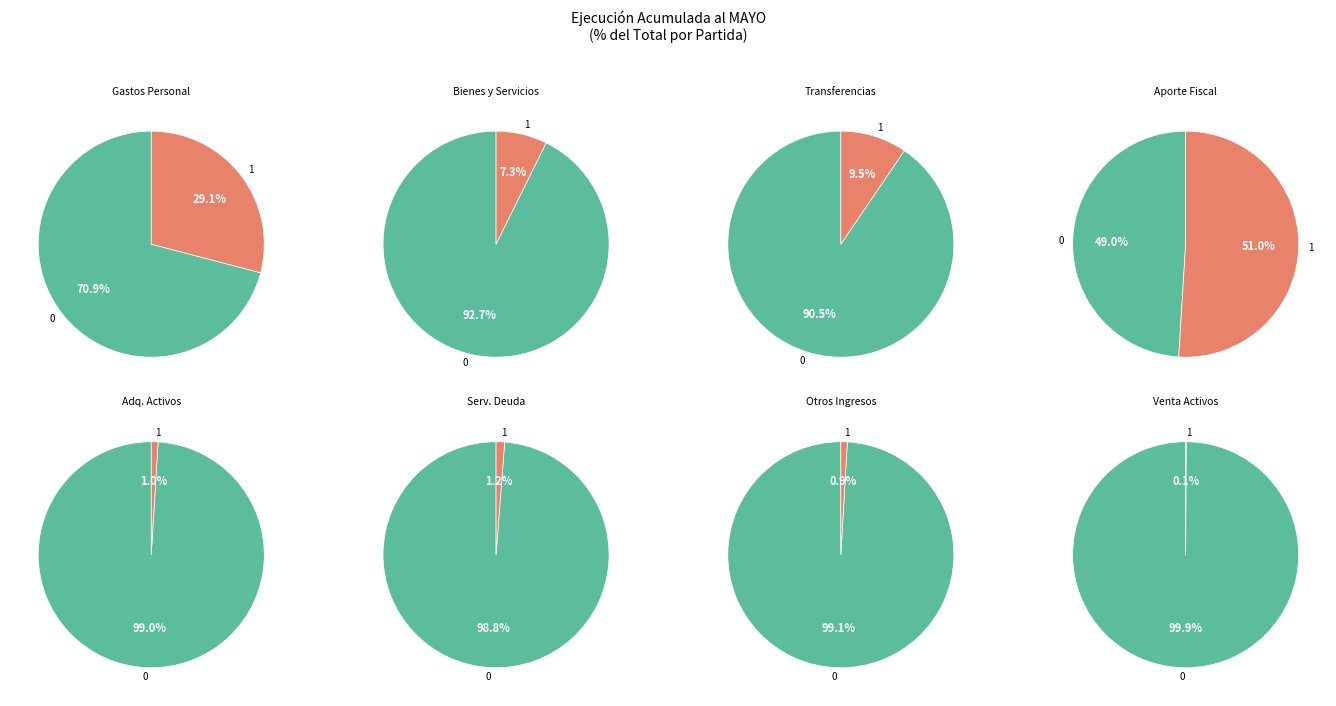

What percentage is the BIENES Y SERVICIOS DE CONSUMO slice, to the nearest percent?

7%